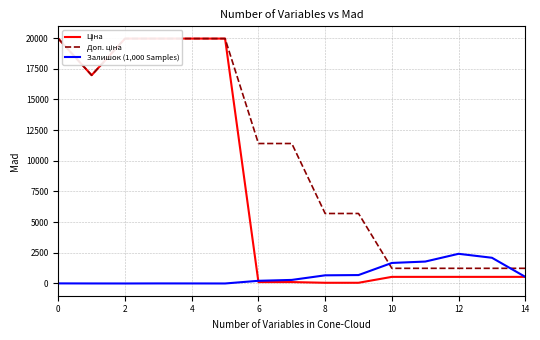

How many intersections are there between Доп. ціна and Залишок (1,000 Samples)?

2